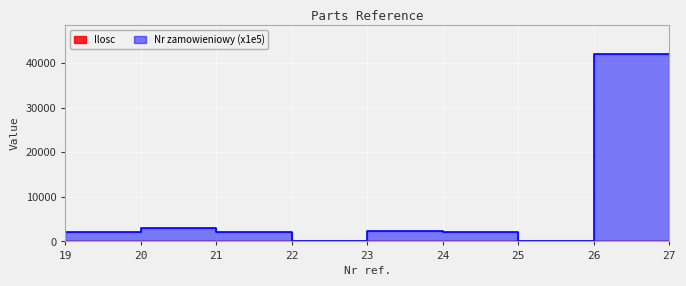

The Ilosc series shows 1.5 at 22. True or false?

False